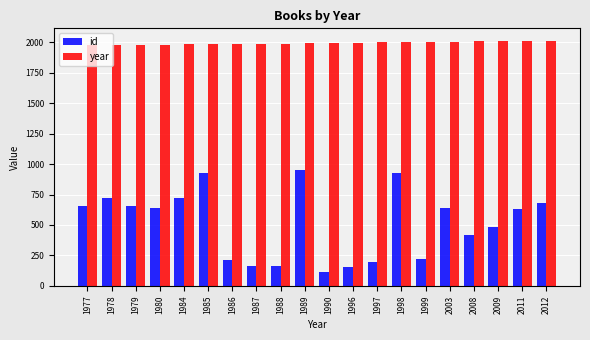

Which series has the largest total across all categories?

year